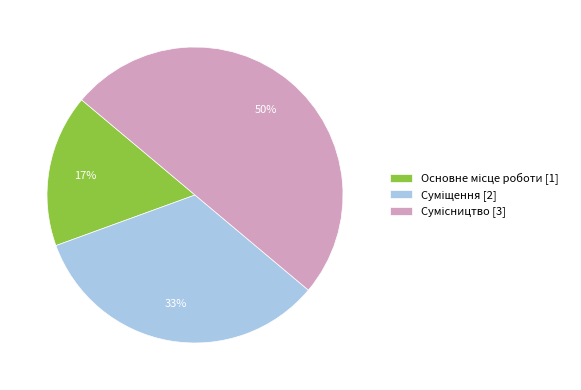

Count the number of slices in the pie.

3